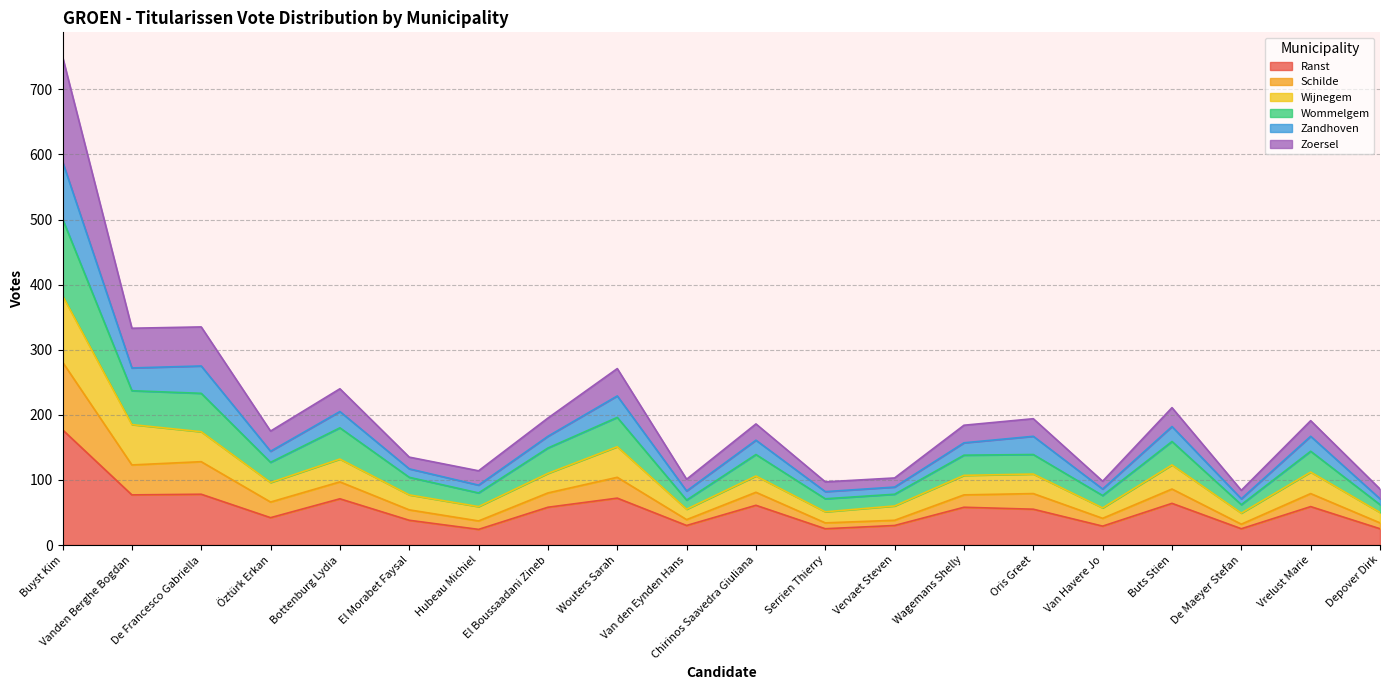

What is the lowest value of the Ranst series?

24